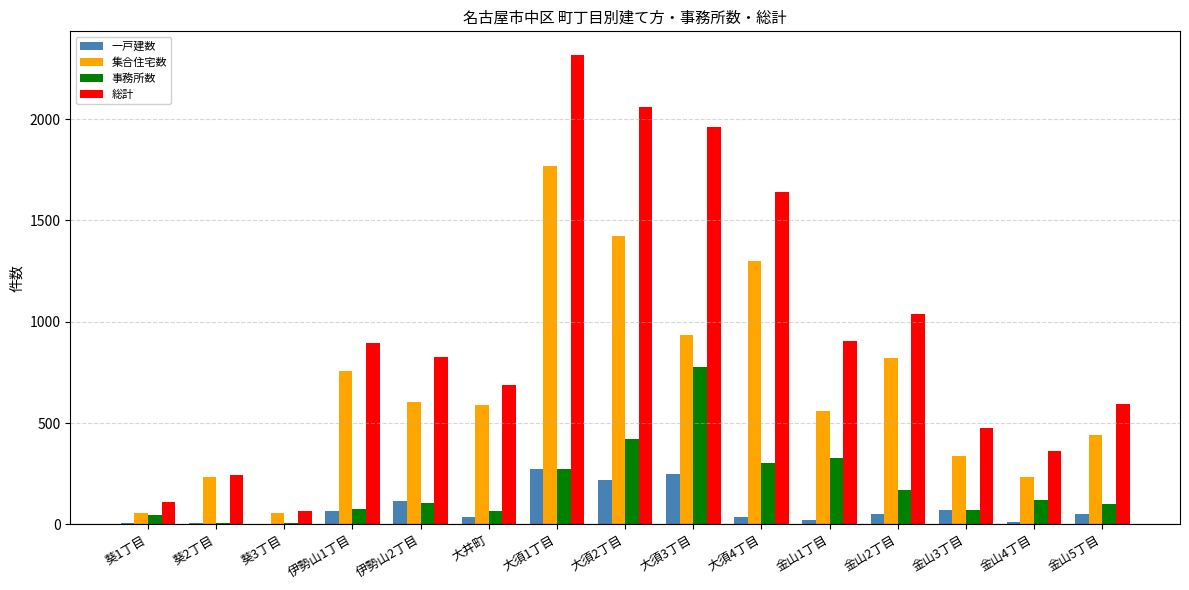

How many groups of bars are there?

15